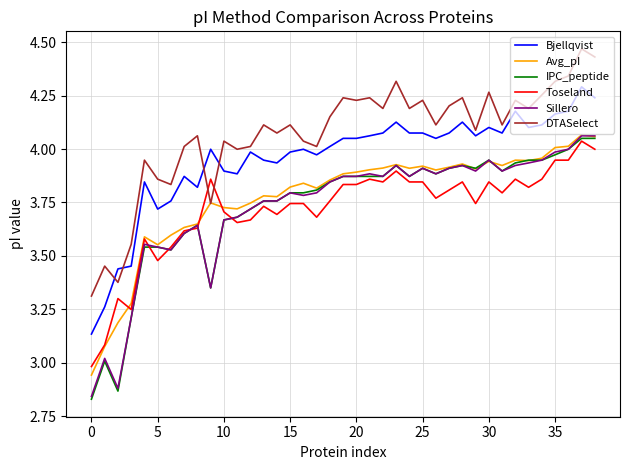

True or false: DTASelect and Toseland intersect in this chart.

True